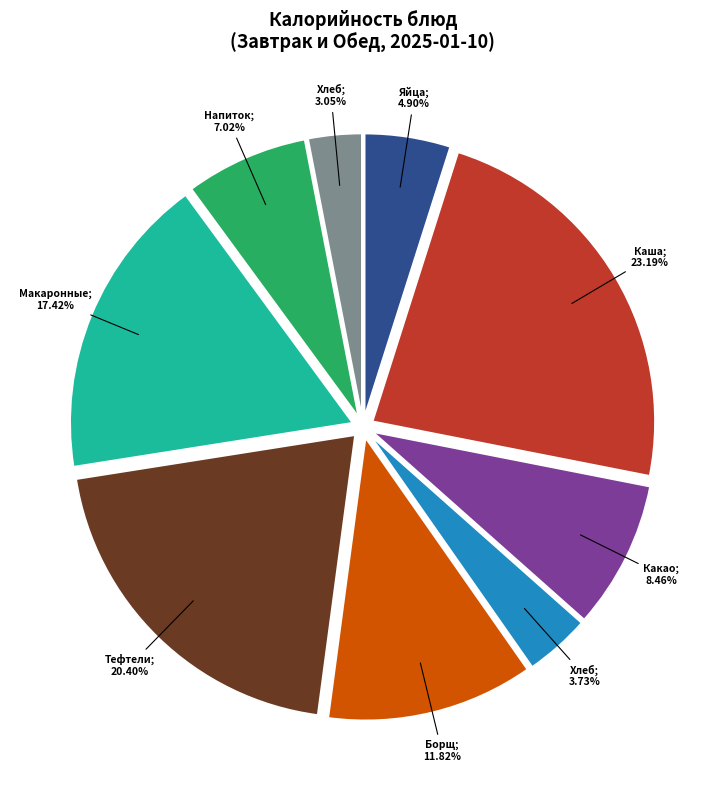

Is there any slice that represents more than half of the pie?

No